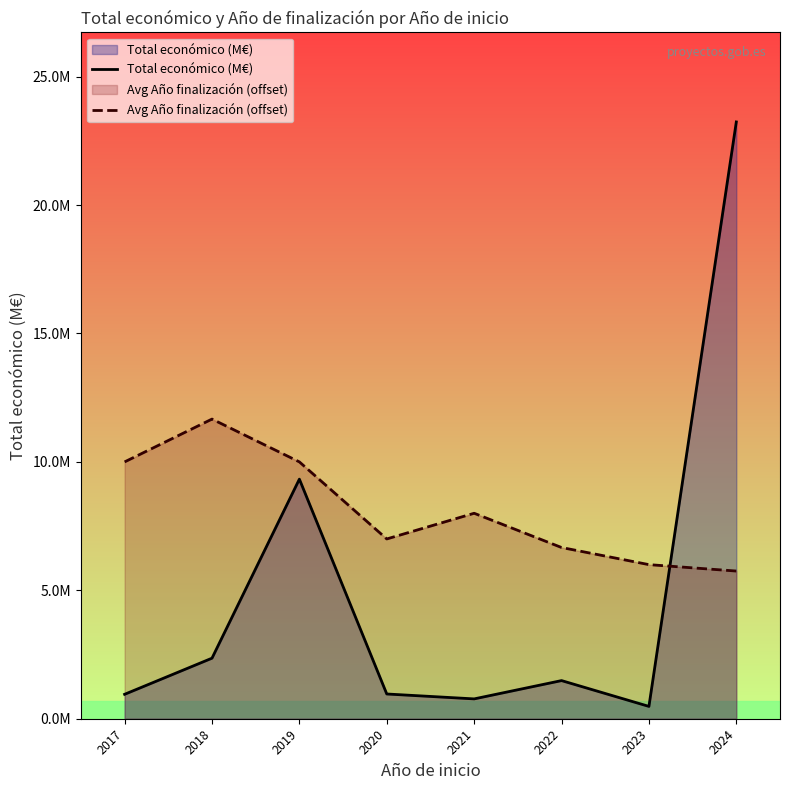

At which category is the sum across all series the highest?

2024